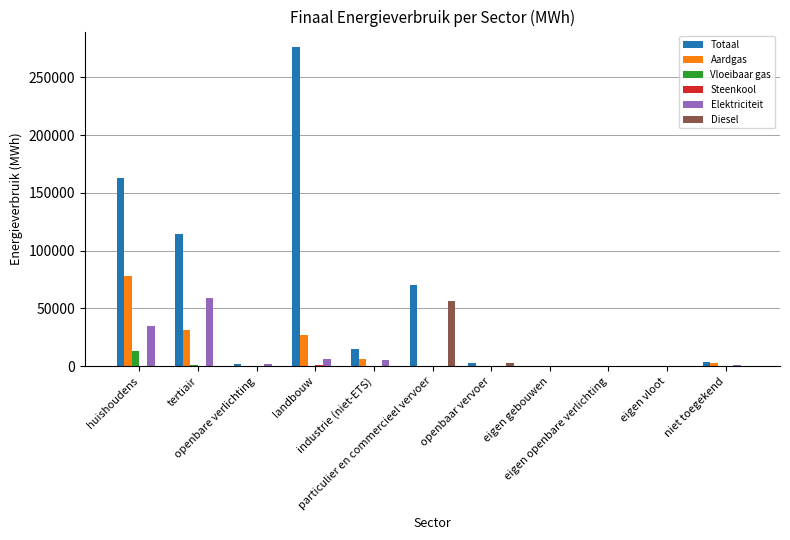

Which series has the largest total across all categories?

Totaal